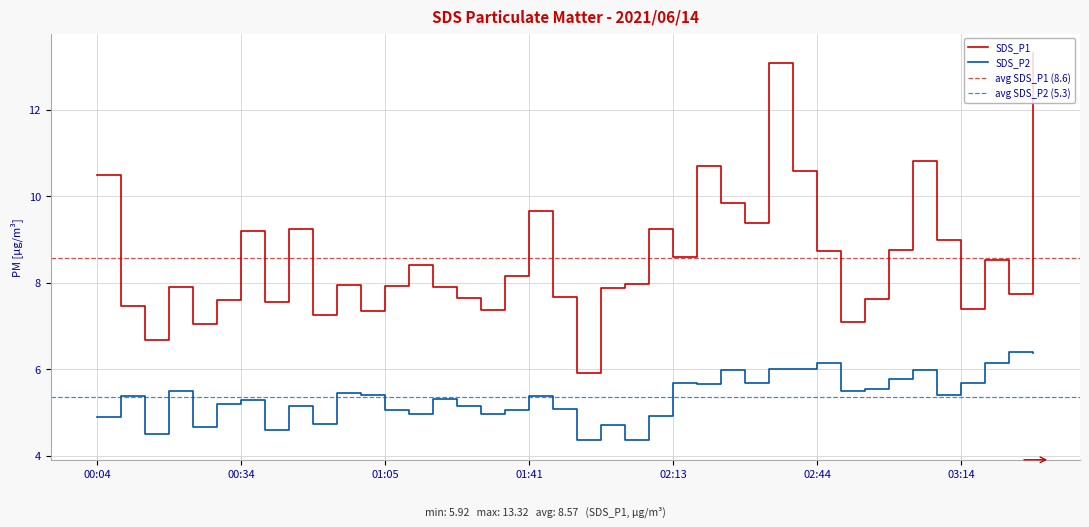

In SDS_P1, how many points are lower than both neighbors (excluding endpoints)?

12